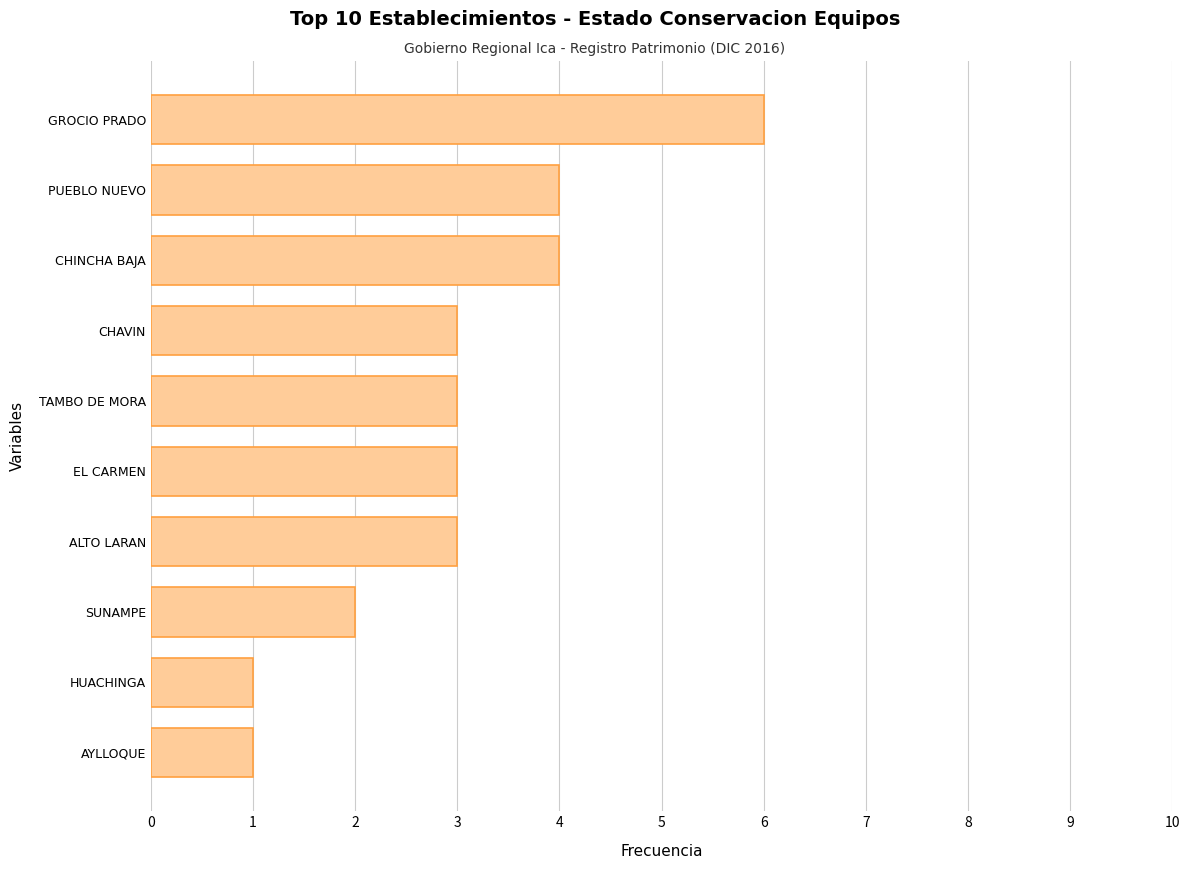

What is the smallest value displayed?

1